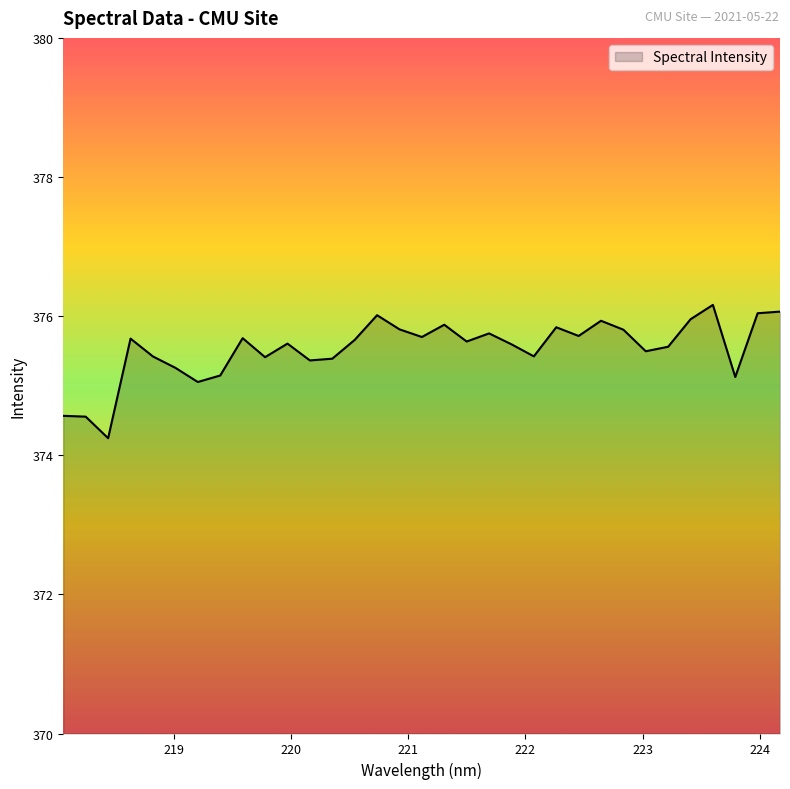

What is the greatest value displayed?

376.2